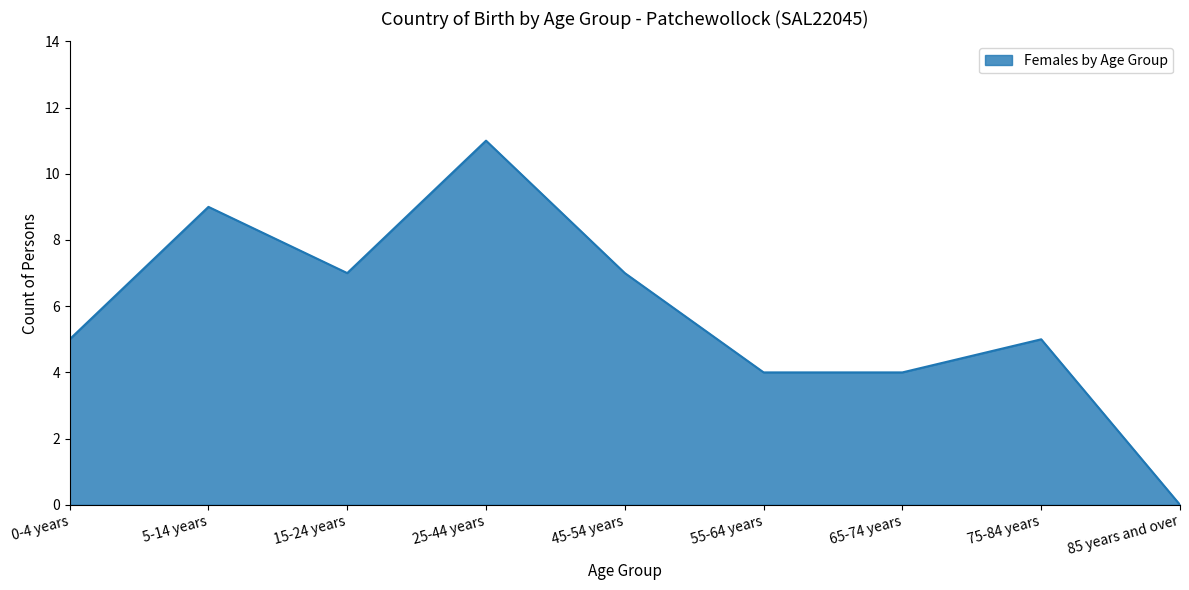

True or false: the data shows 7 at 65-74 years.

False